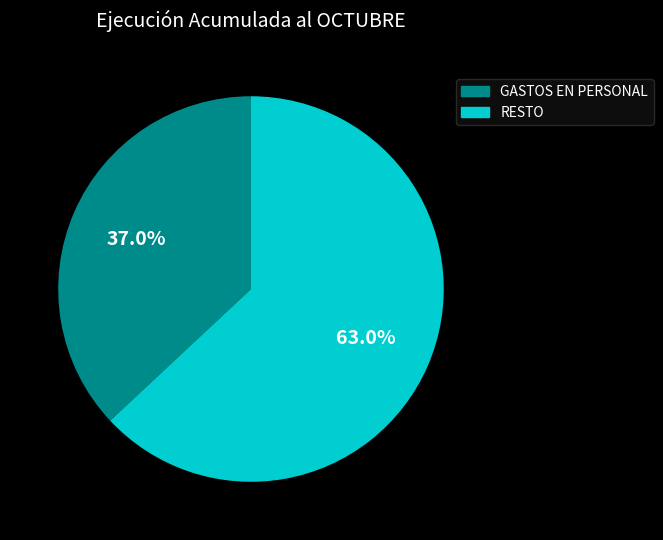

Is there a majority slice in this chart?

Yes